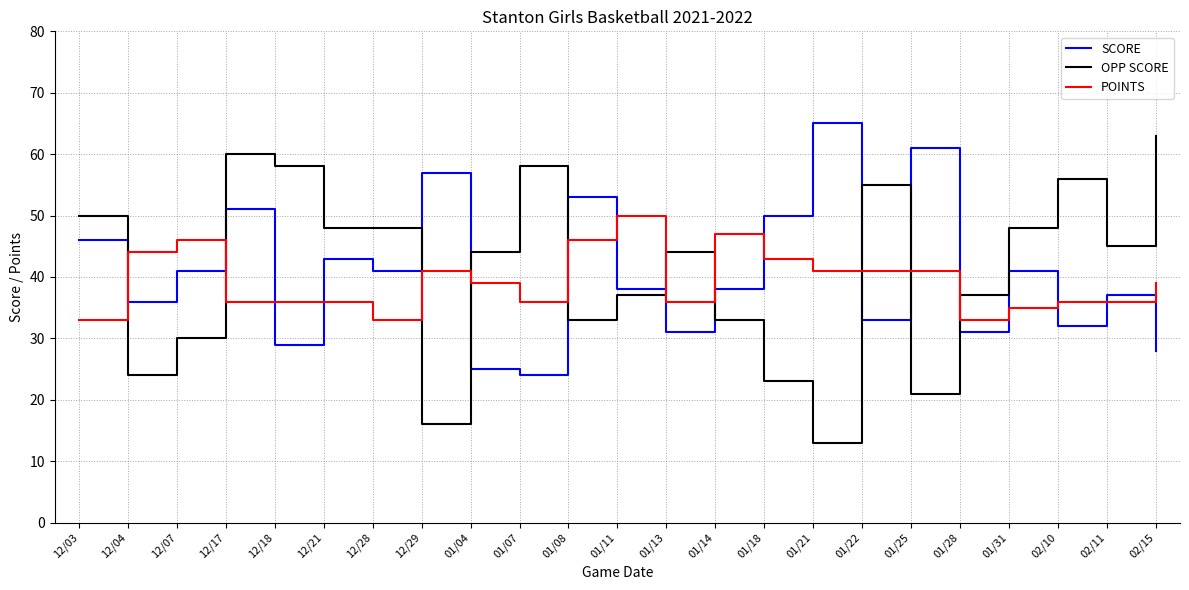

What is the maximum value for OPP SCORE?

63